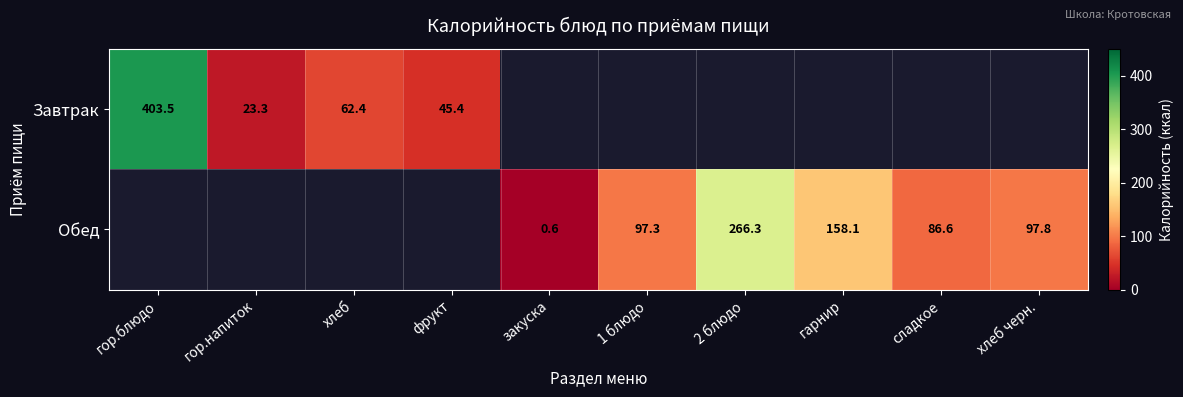

Is it true that Завтрак equals 603.4 at гор.блюдо?

False